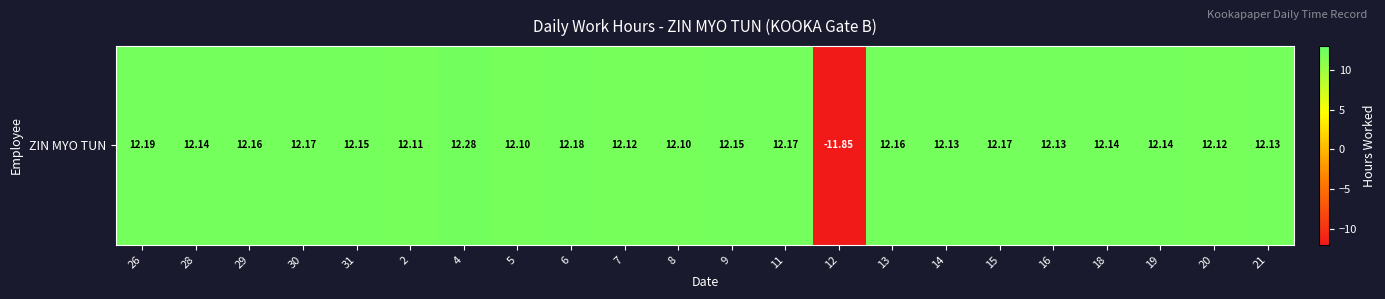

Reading left to right, list all the values displayed in this chart.

12.2	12.1	12.2	12.2	12.2	12.1	12.3	12.1	12.2	12.1	12.1	12.2	12.2	-11.8	12.2	12.1	12.2	12.1	12.1	12.1	12.1	12.1